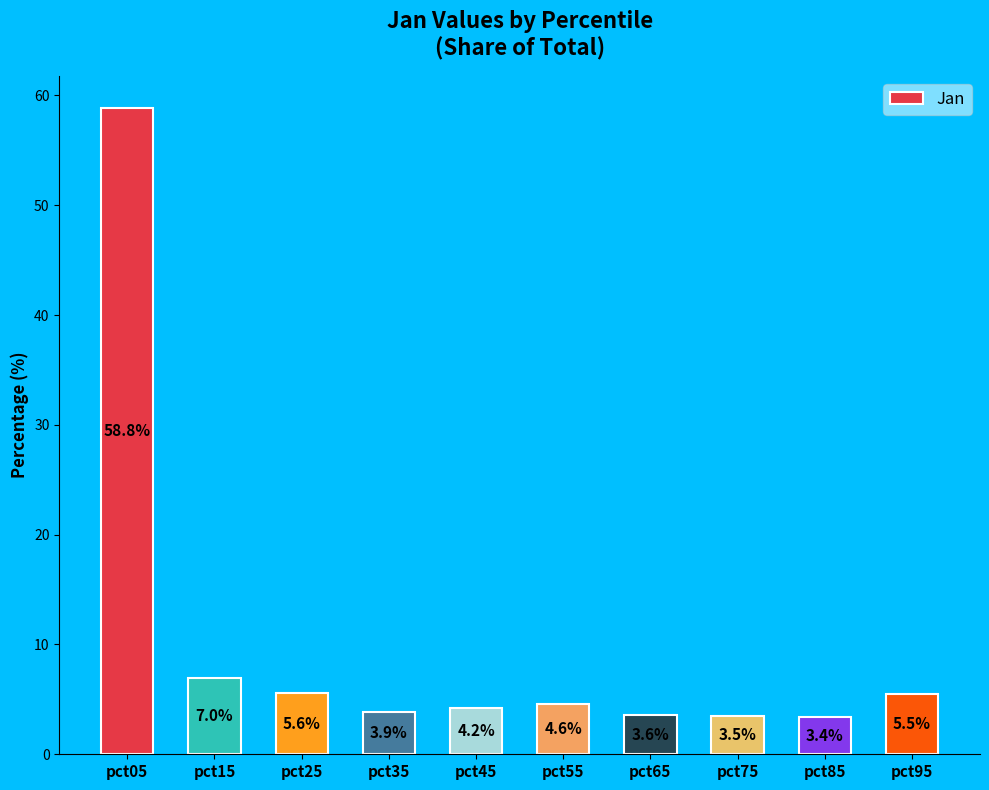

What is the smallest value displayed?

3.4